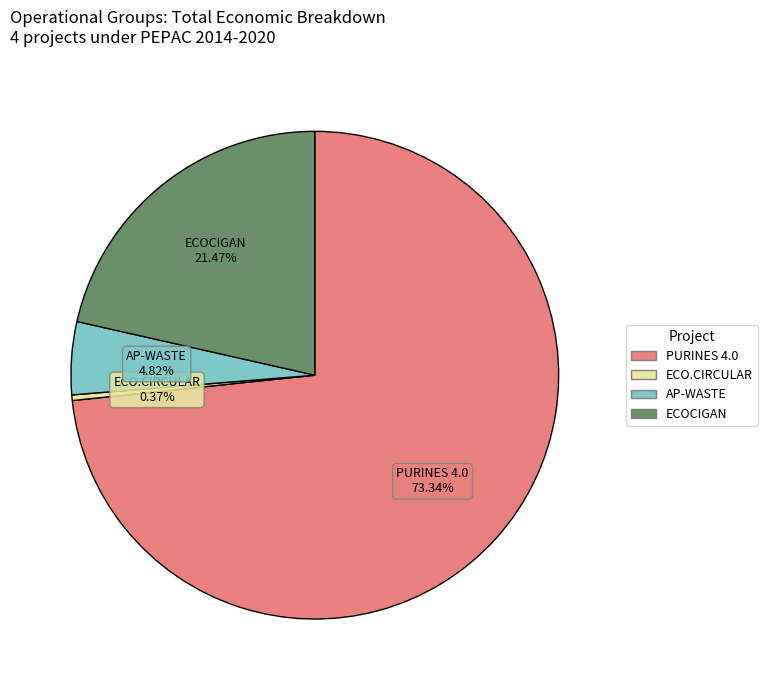

To the nearest percent, what is the combined percentage of AP-WASTE and PURINES 4.0?

78%